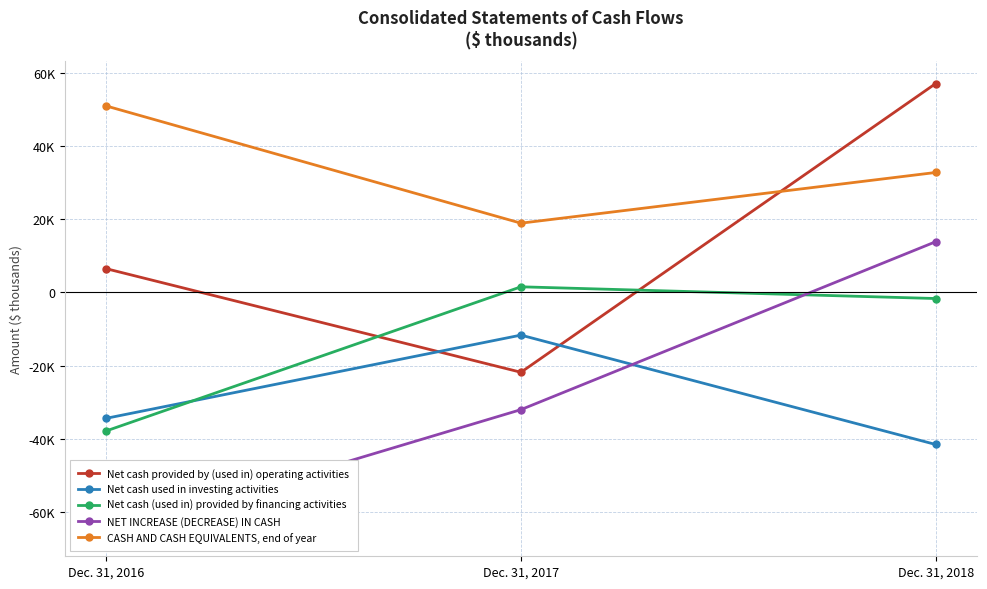

At which label is Net cash used in investing activities closest to -26569?

Dec. 31, 2016